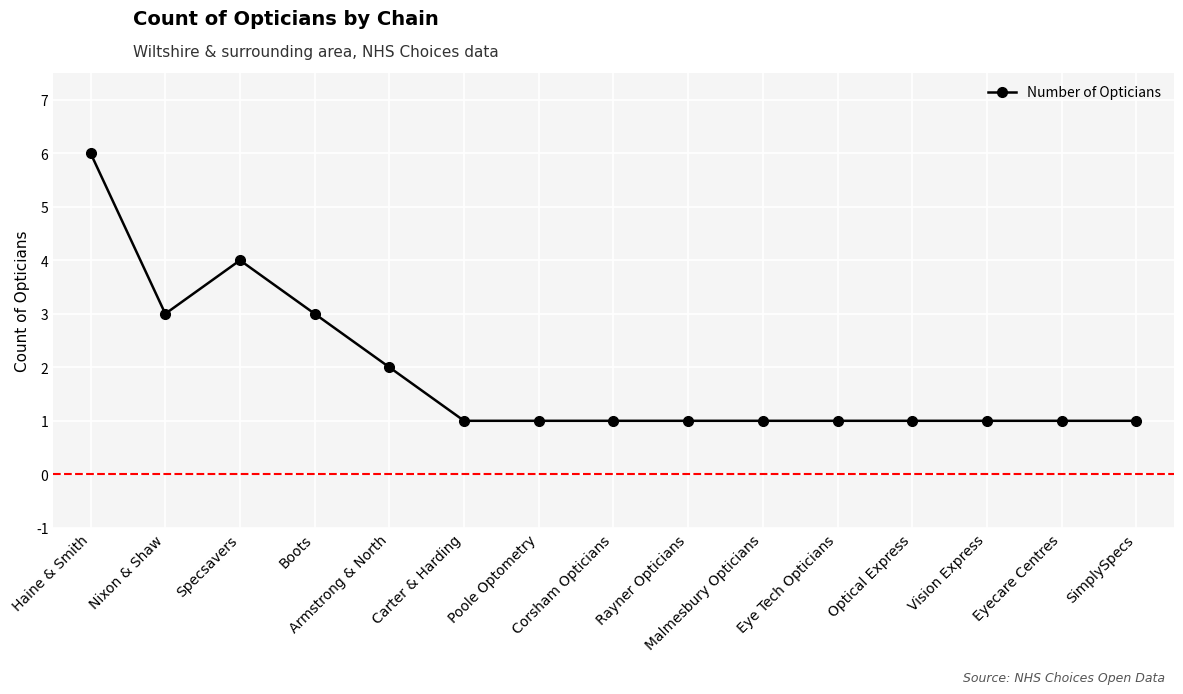

What is the maximum value shown in the chart?

6